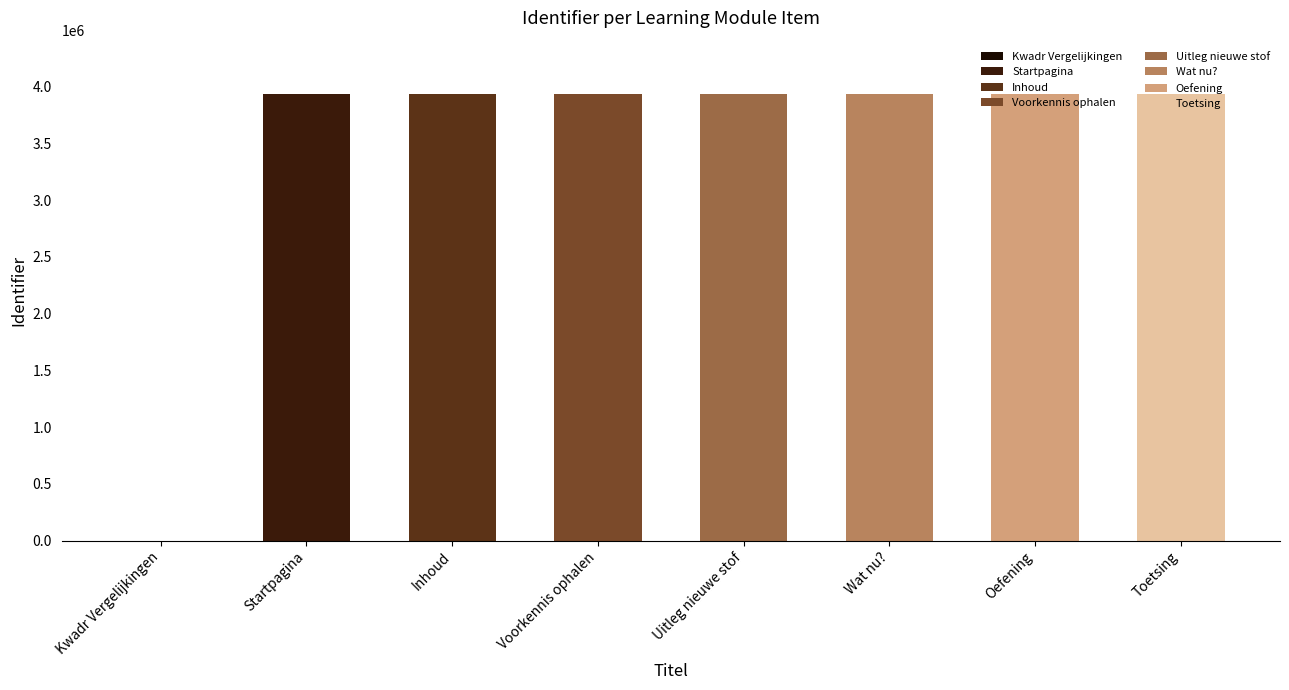

The chart shows a value of 3933151 at Startpagina. True or false?

True